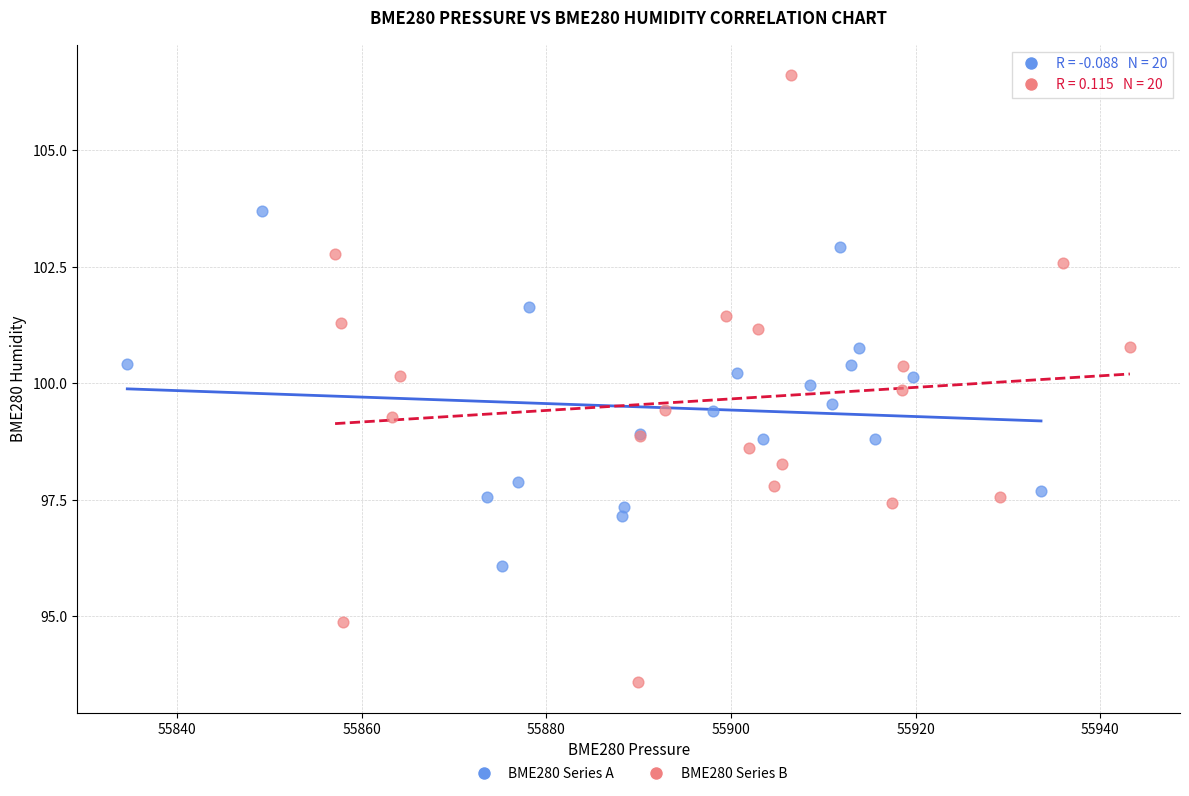

Which series contains the highest Y value?

BME280 Series B